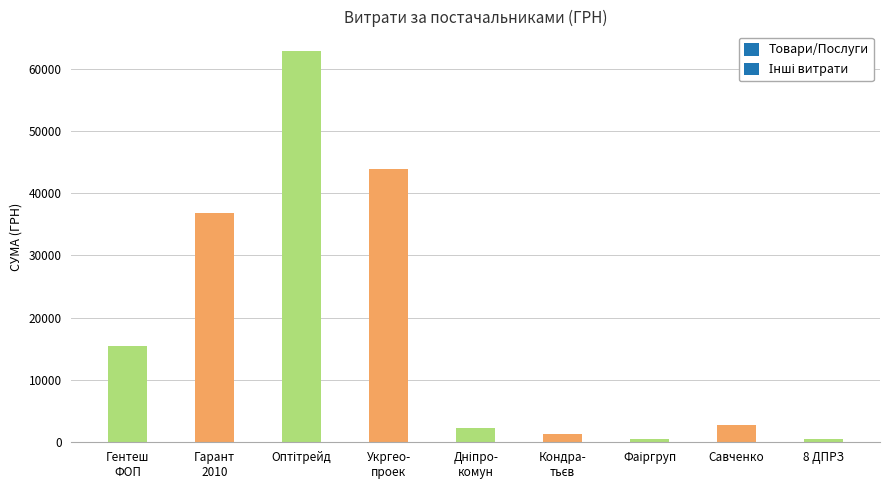

What is the value of the 2nd bar from the left?

36854.0